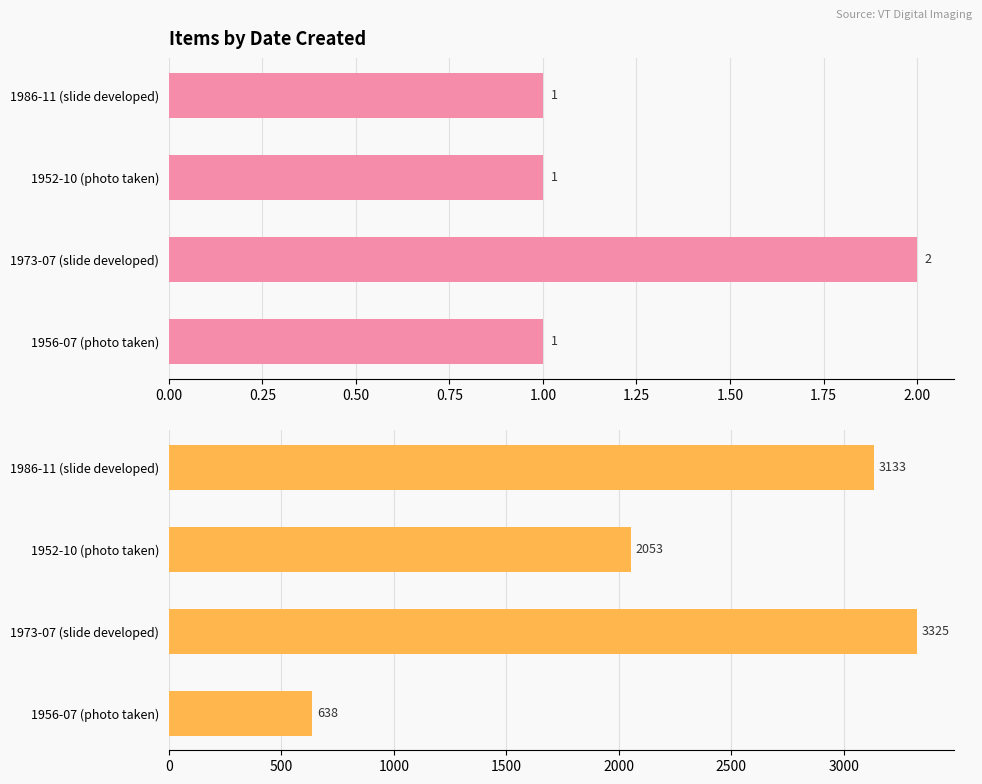

Which series has the largest total across all categories?

Item ID Sum